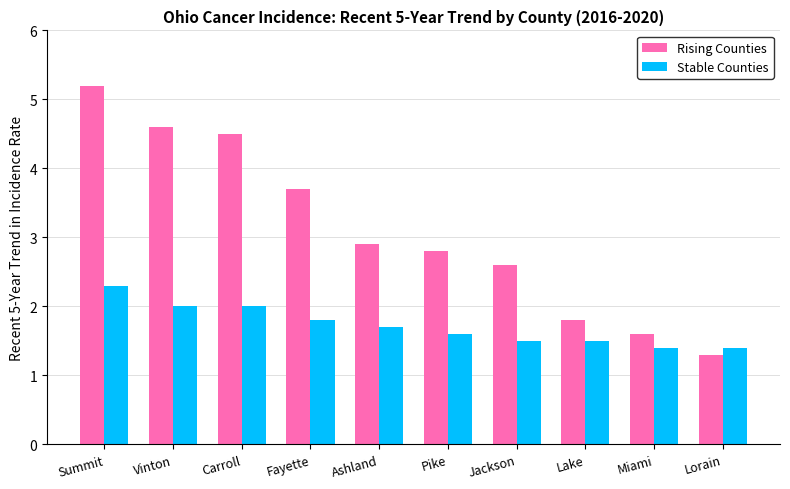

What position from the right is Lake?

3